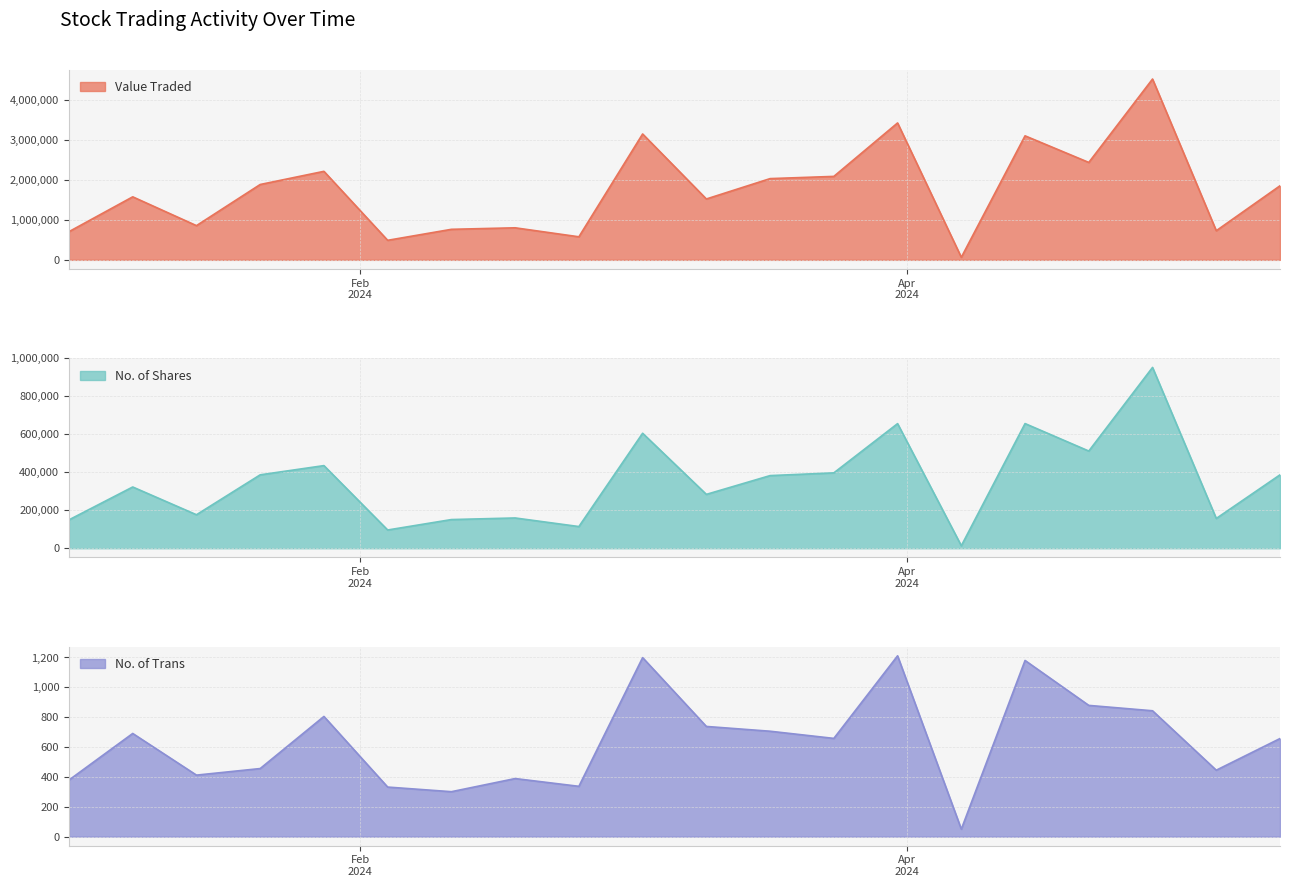

Rank the series by their average value, from lowest to highest.

No. of Trans, No. of Shares, Value Traded